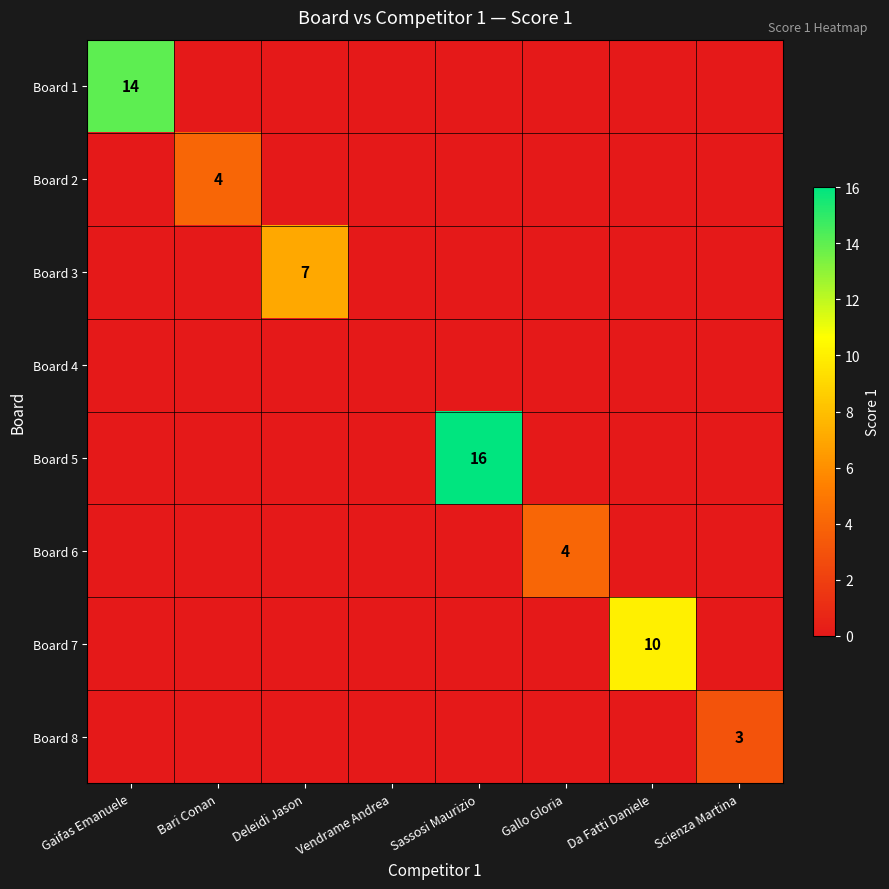

Which category has the lowest value in the Board 6 series?

Gaifas Emanuele